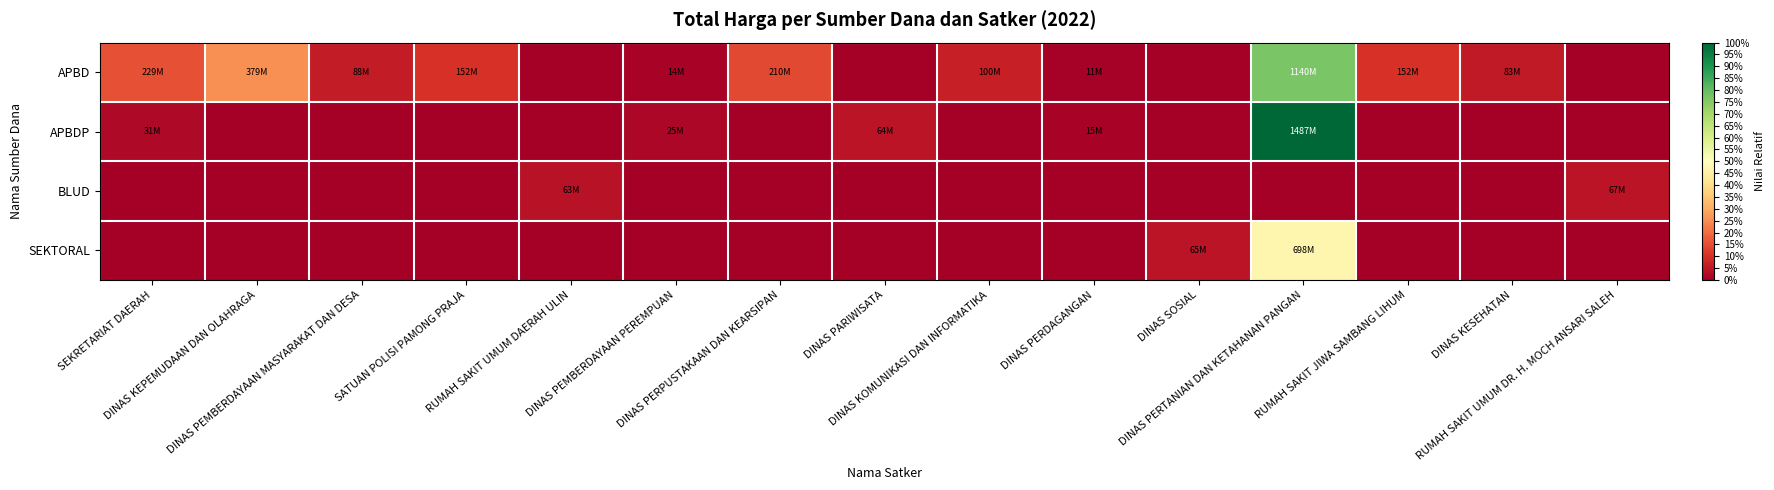

Between RUMAH SAKIT UMUM DAERAH ULIN and DINAS PEMBERDAYAAN PEREMPUAN, which series saw the biggest shift?

BLUD